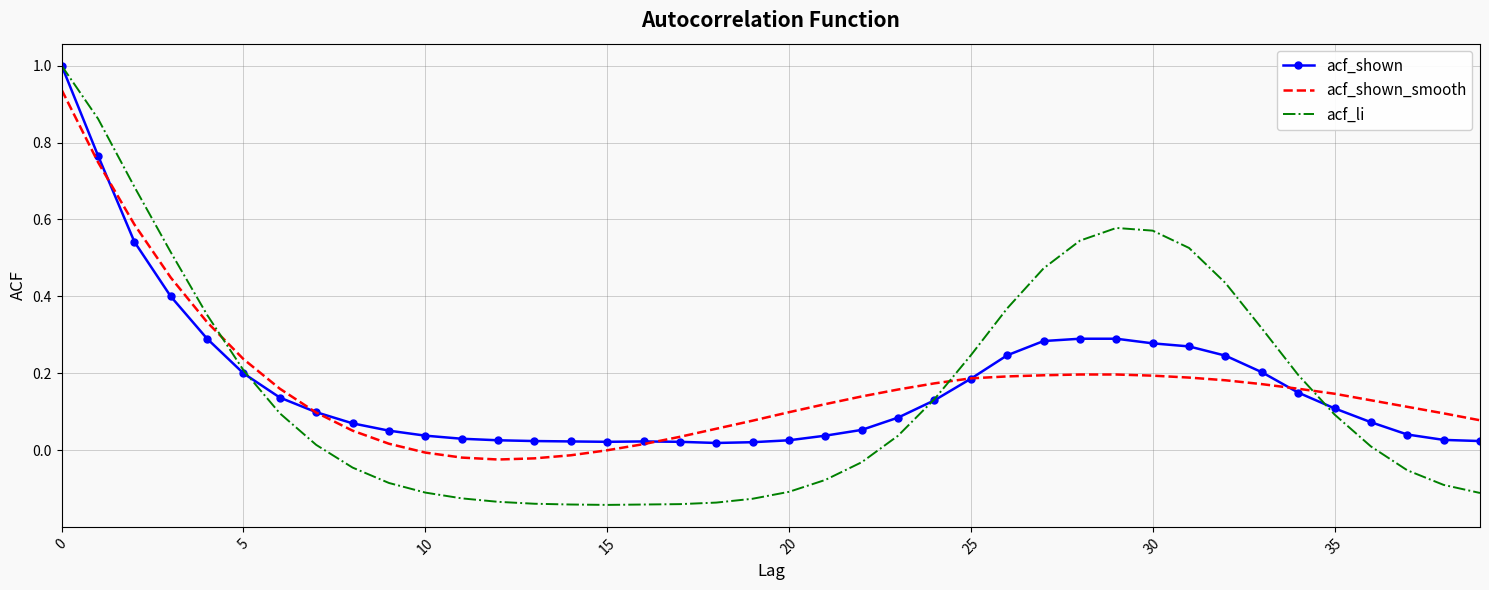

Which series has the largest range (max minus min)?

acf_li